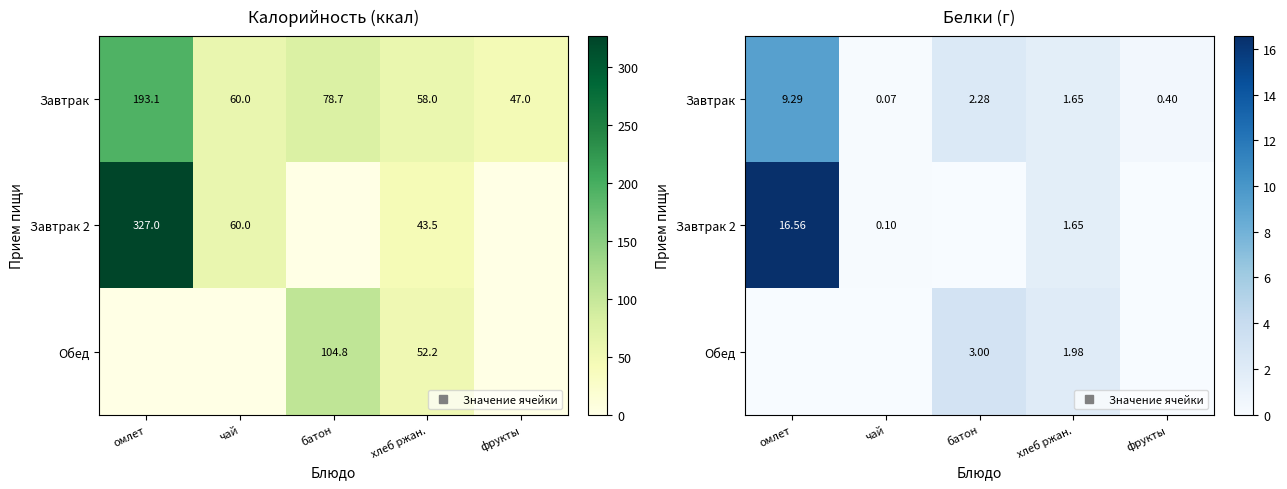

What is the difference between the maximum and minimum values in the Завтрак series?

9.2